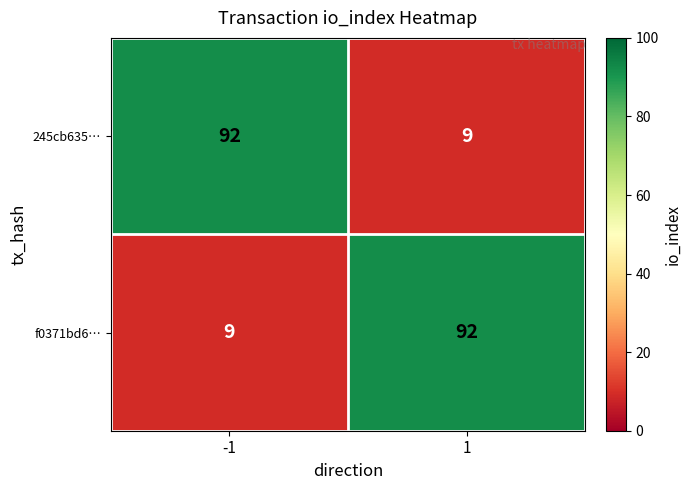

What is the spread (max minus min) of values at 1?

83